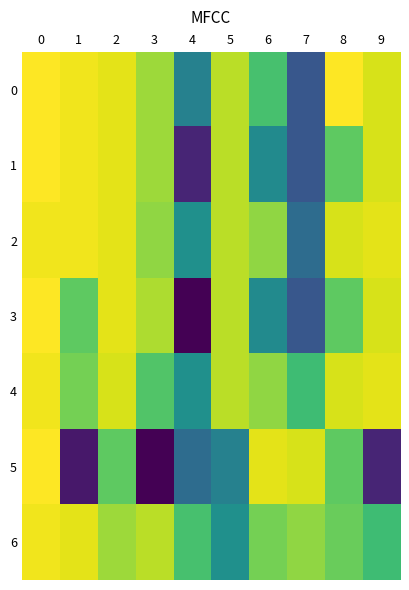

Count the number of categories in the chart.

10